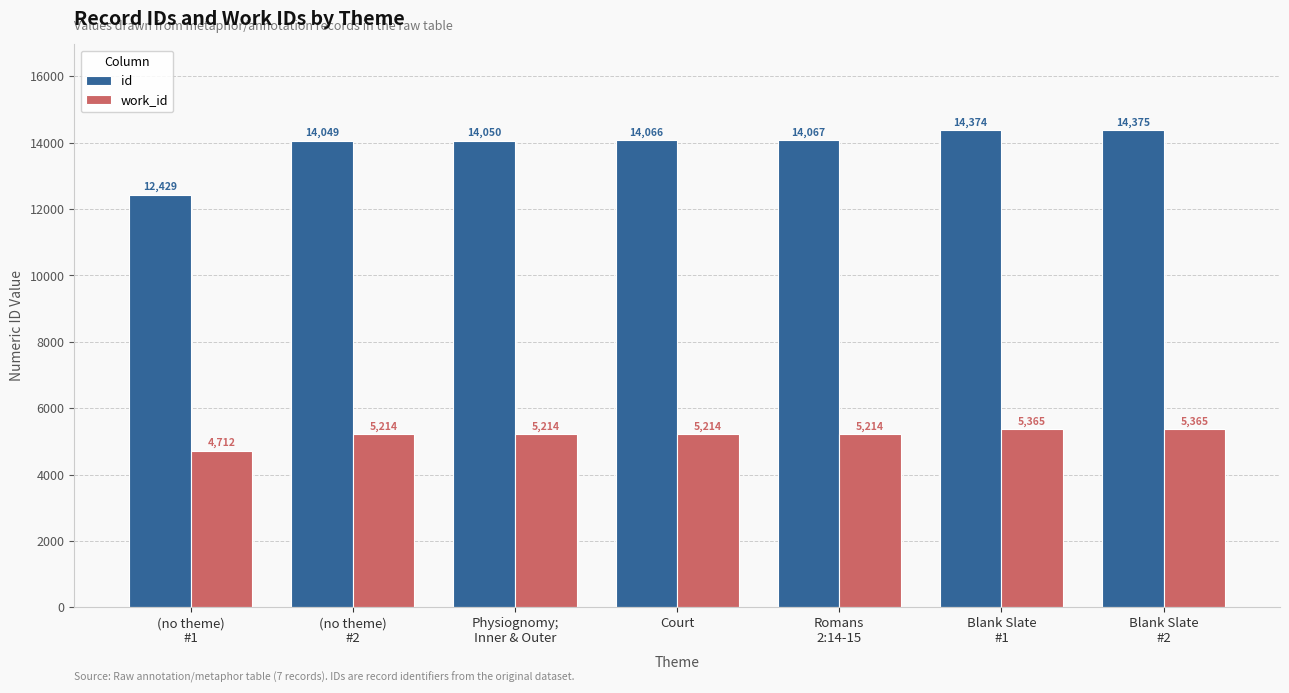

At Romans
2:14-15, list the series in order from smallest to largest.

work_id, id